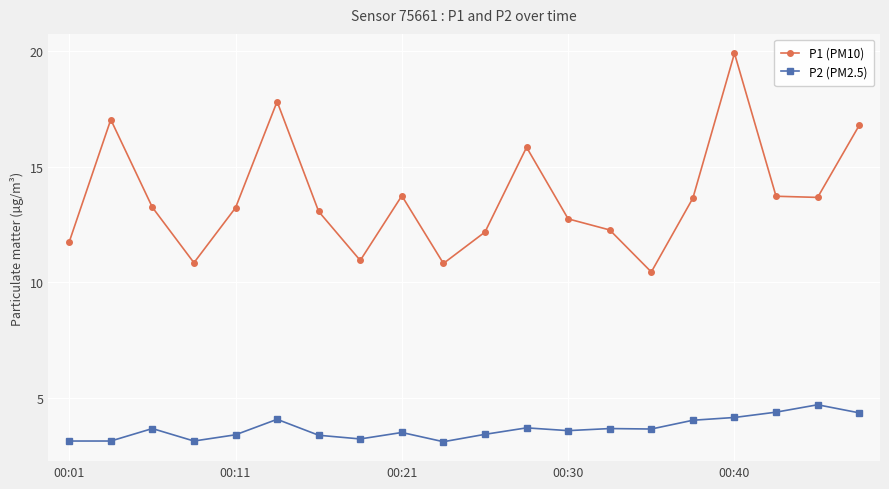

True or false: P1 (PM10) and P2 (PM2.5) cross at least once.

False